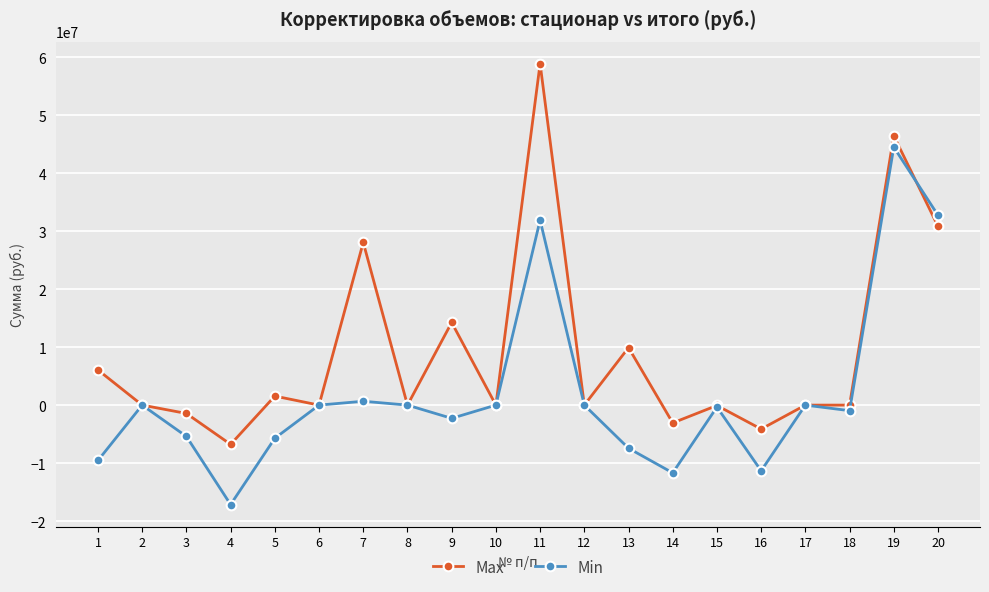

What is the value of the Min point at the 9th from the left?

-2282374